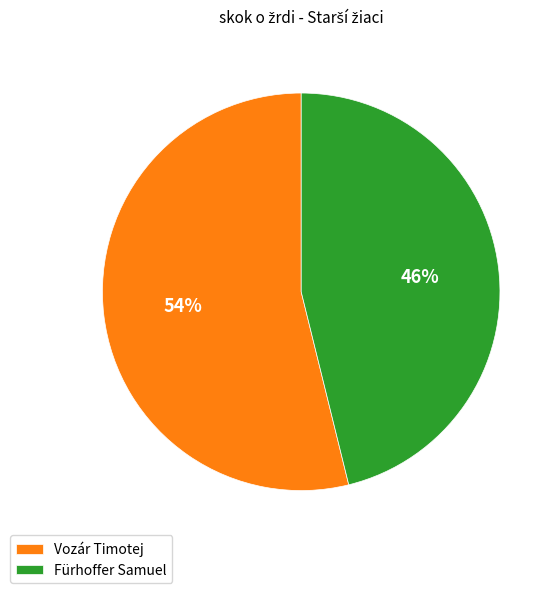

What percentage is the Fürhoffer Samuel slice, to the nearest percent?

46%